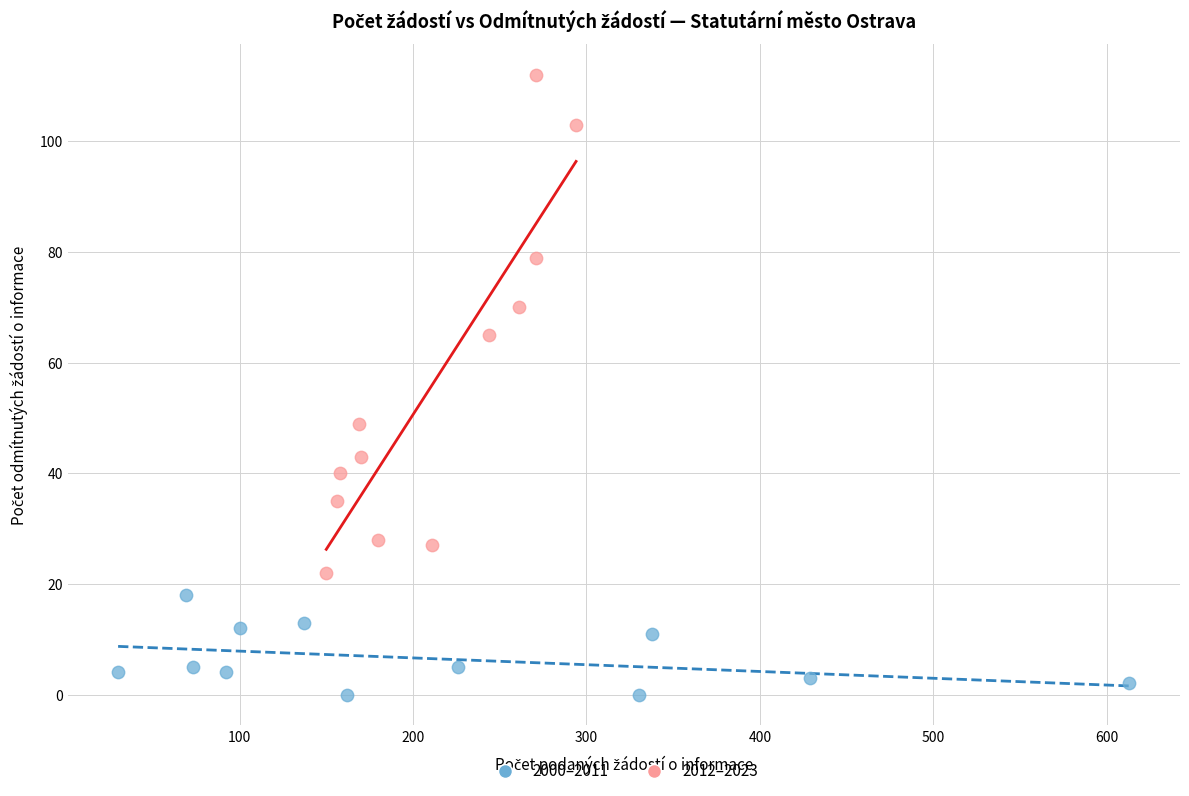

Which series has the widest spread of Y values?

2012–2023